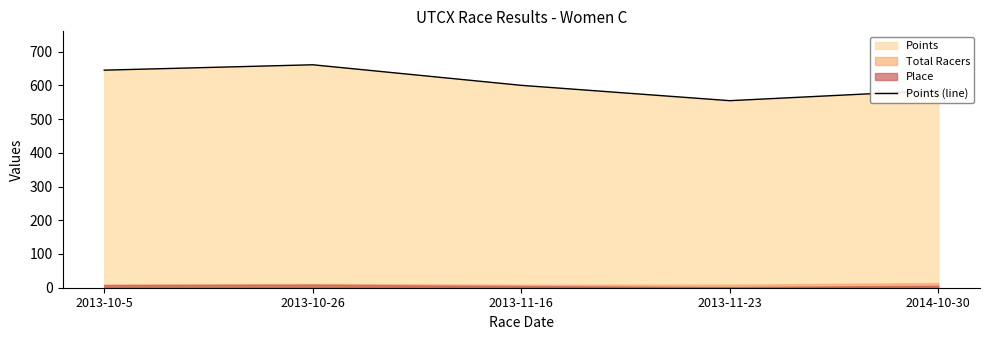

How many categories are shown in the chart?

5